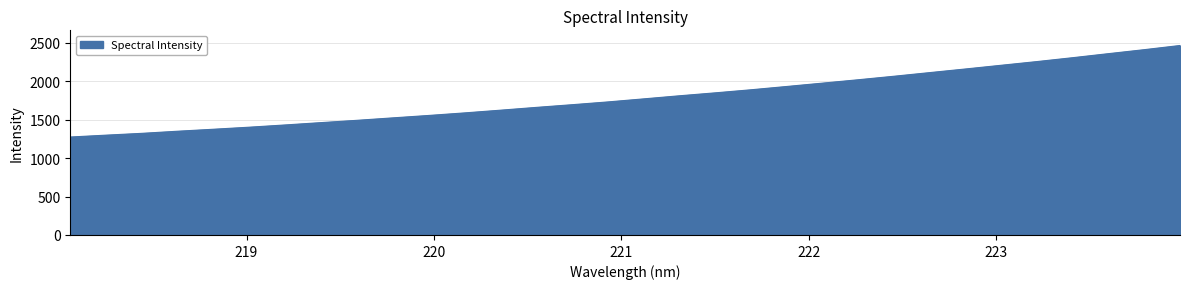

What is the difference between the maximum and minimum values?

1190.3